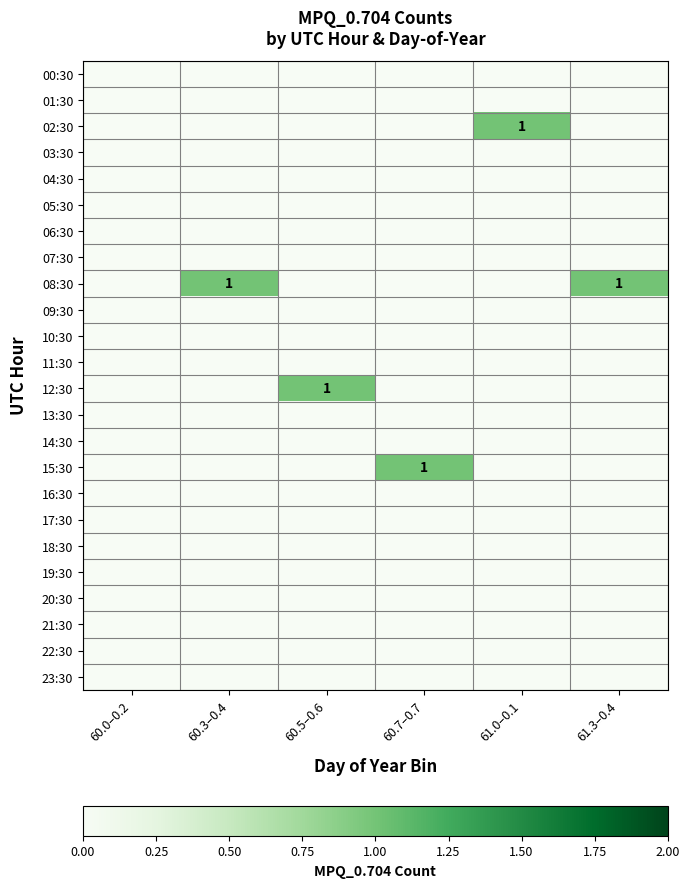

Is it true that 08:30 equals 0 at 60.3–0.4?

False